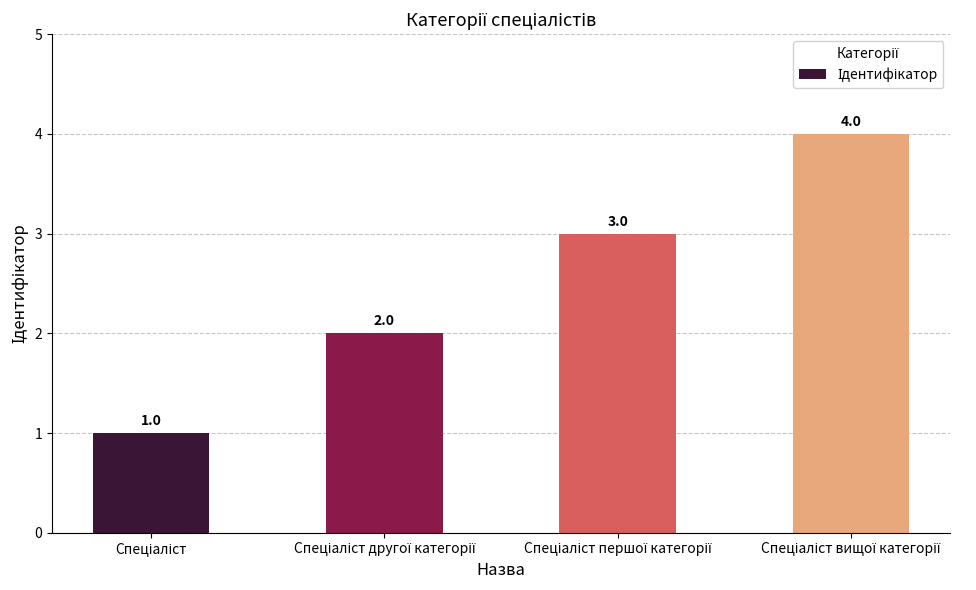

What is the greatest value displayed?

4